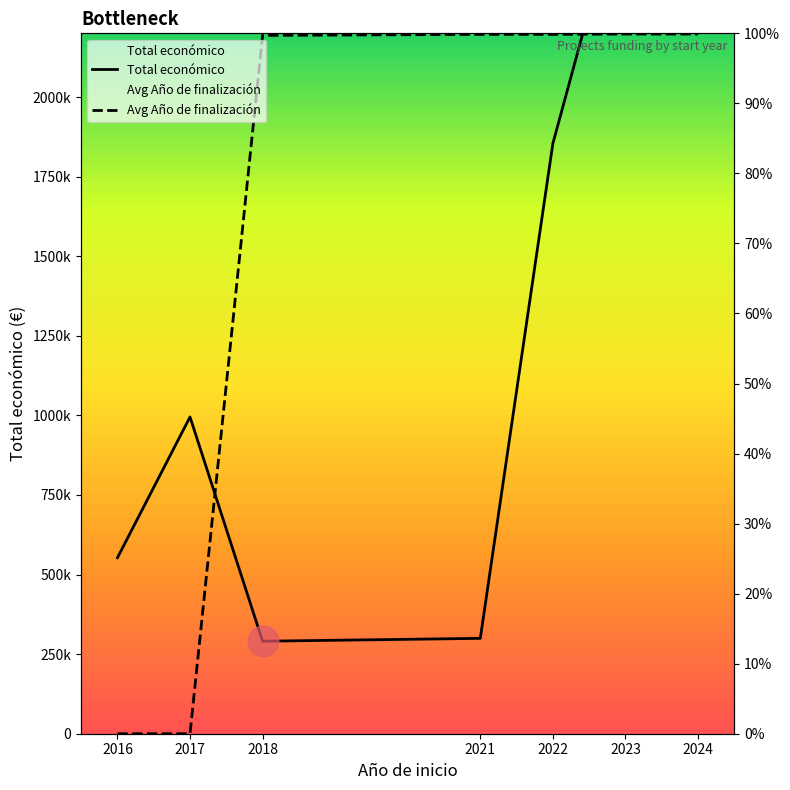

Reading left to right, extract all data points from this chart.

Total económico: 2016=552823.0	2017=994973.0	2018=290535.0	2021=299565.0	2022=1853772.0	2023=2691974.0	2024=2348948.0
Avg Año de finalización: 2016=0.0	2017=0.0	2018=2193487.9	2021=2196744.0	2022=2196744.0	2023=2197829.3	2024=2197829.3